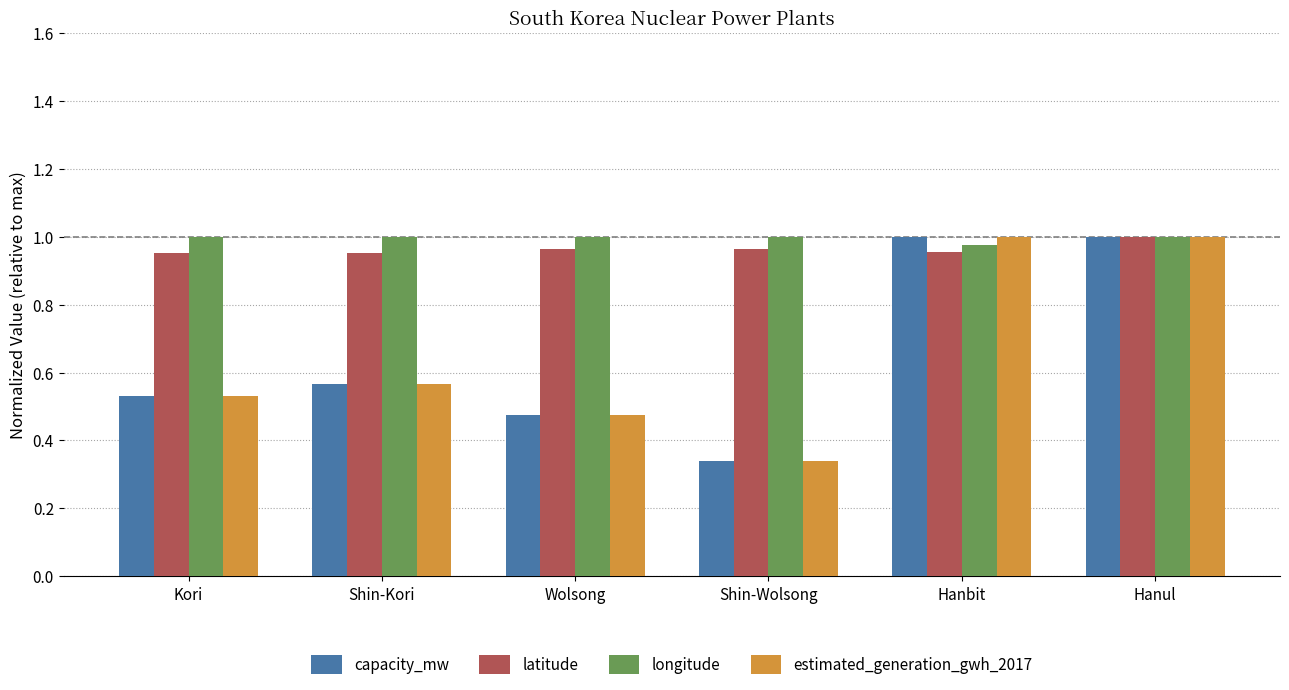

At how many categories does at least one series exceed 0?

6